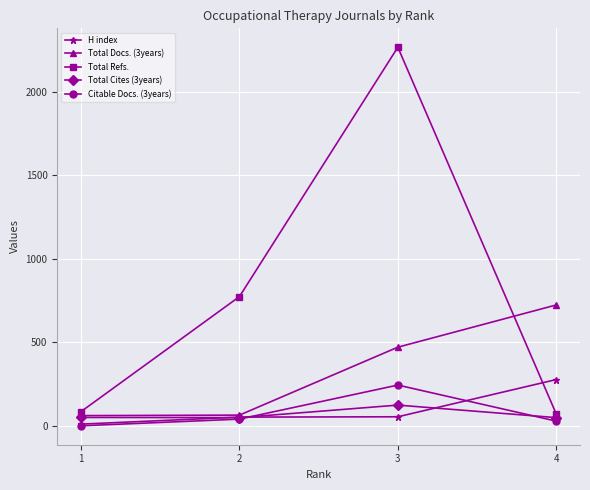

Which label corresponds to the largest value in the chart?

3